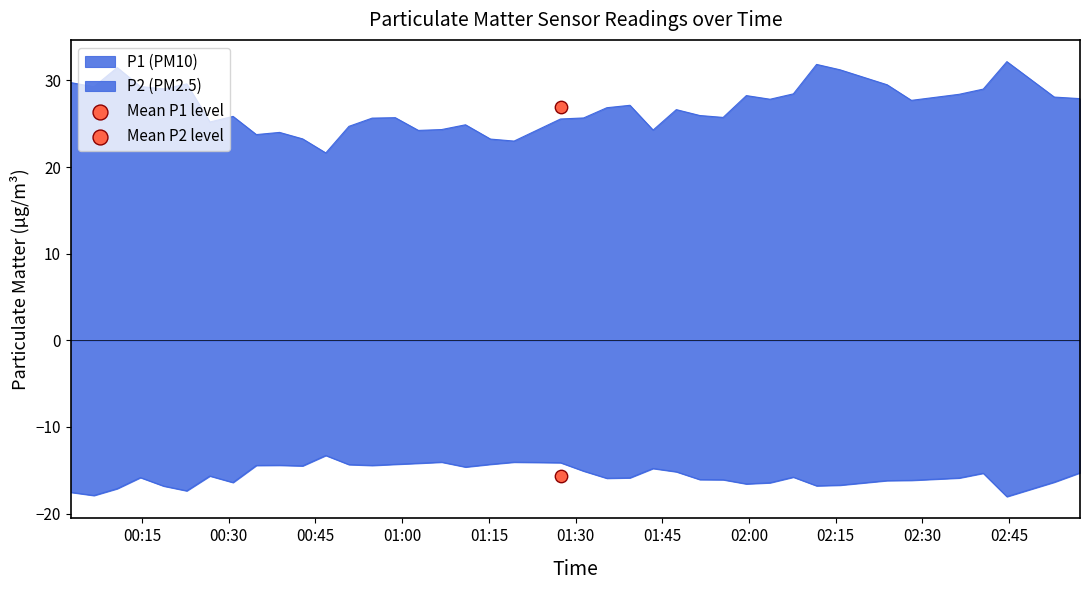

At how many categories does at least one series exceed 14?

40